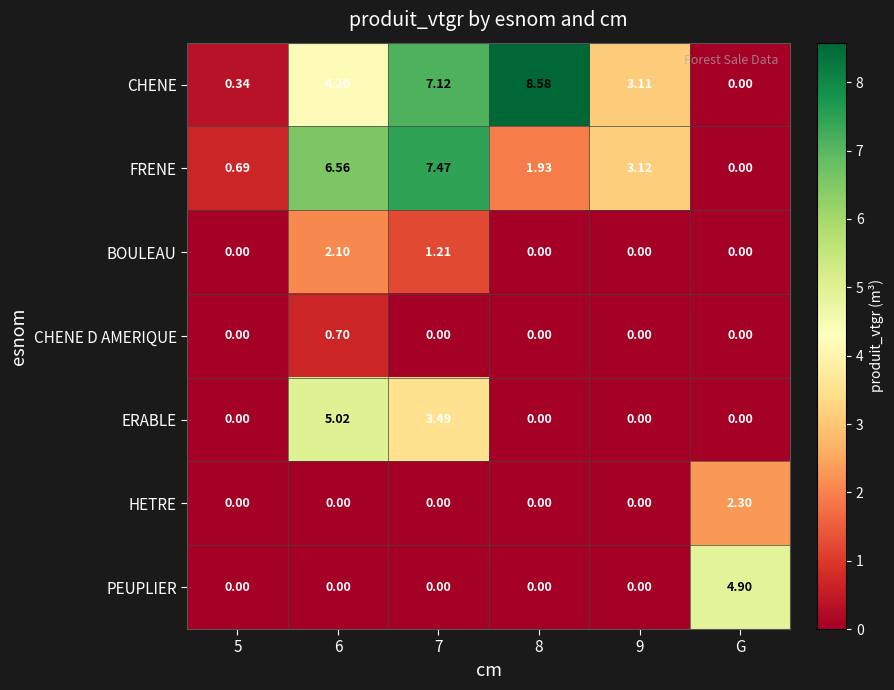

Which series has the largest range (max minus min)?

CHENE